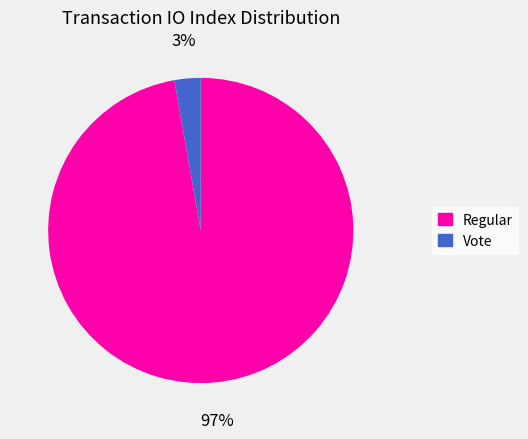

To the nearest percent, what percentage of the pie is Regular?

97%